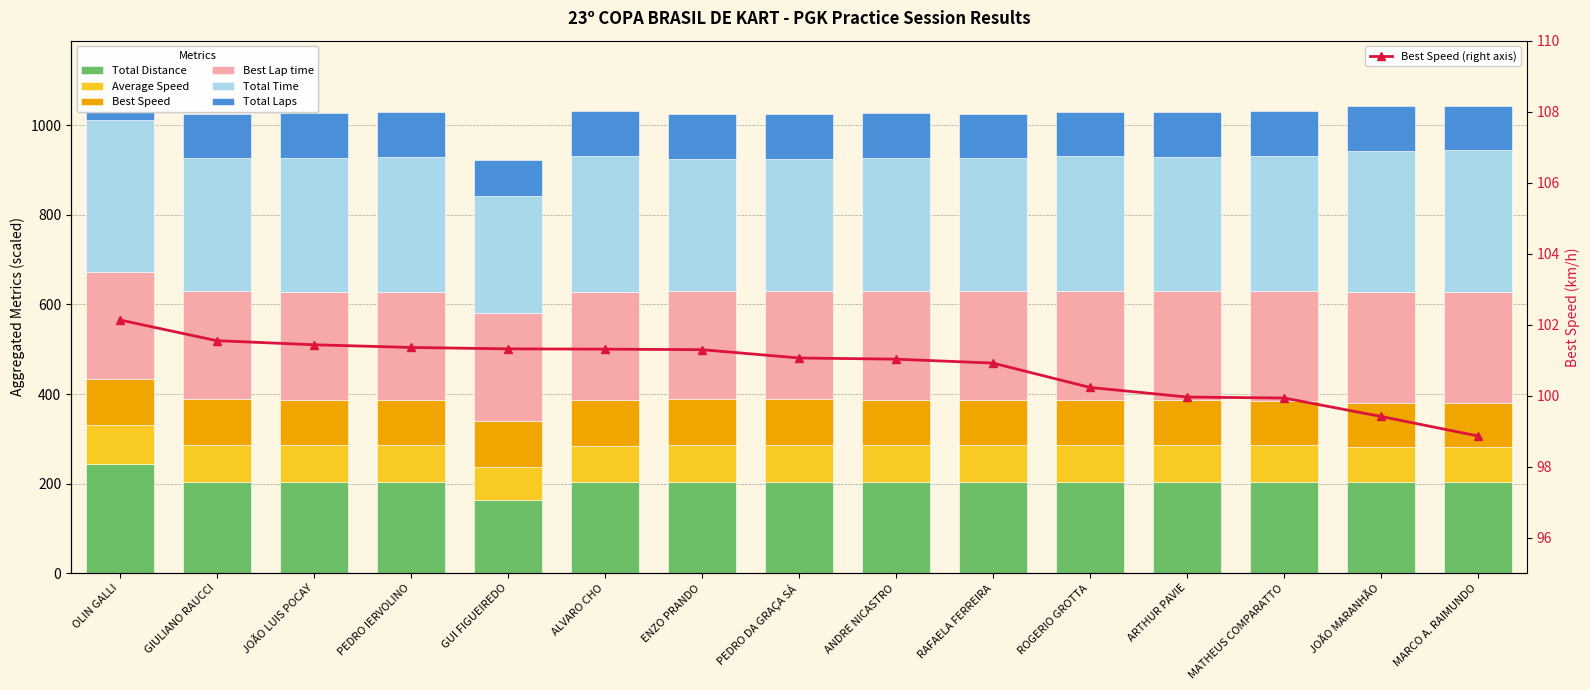

What is the difference between the highest and lowest values at GIULIANO RAUCCI?

214.9